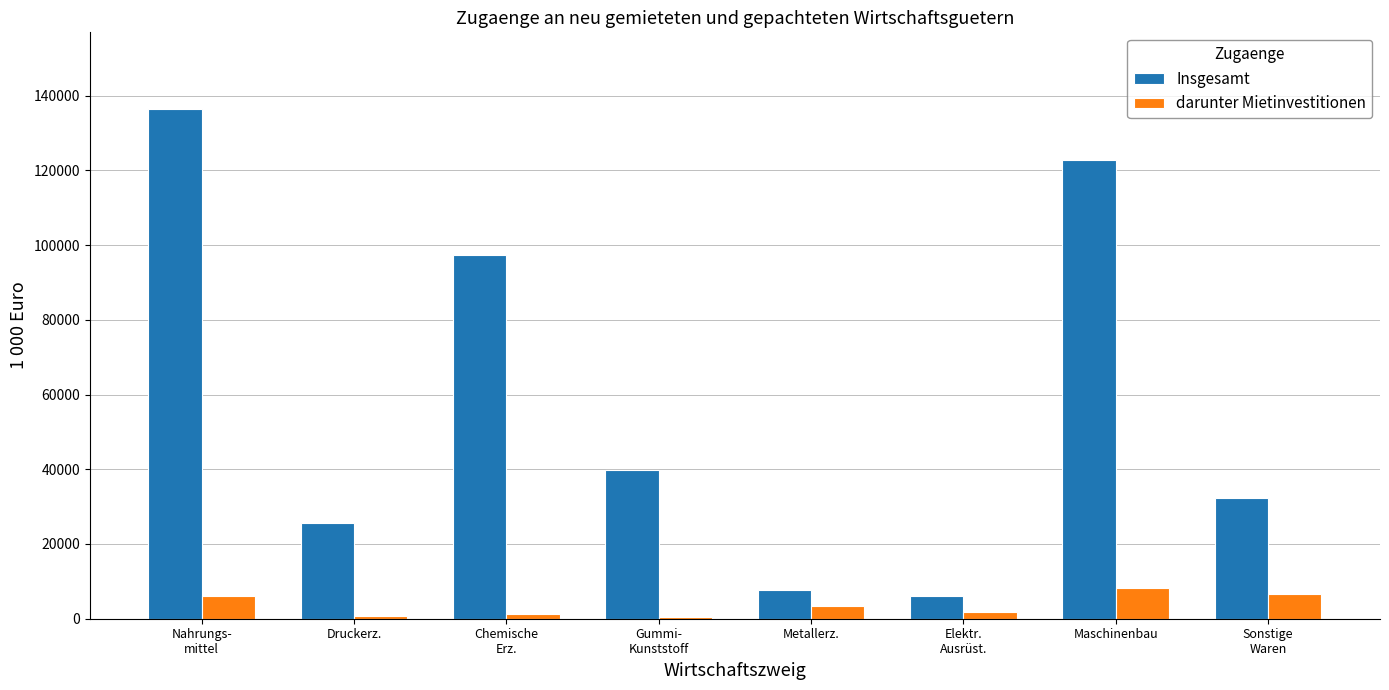

Read the darunter Mietinvestitionen value at Gummi-
Kunststoff.

434.5